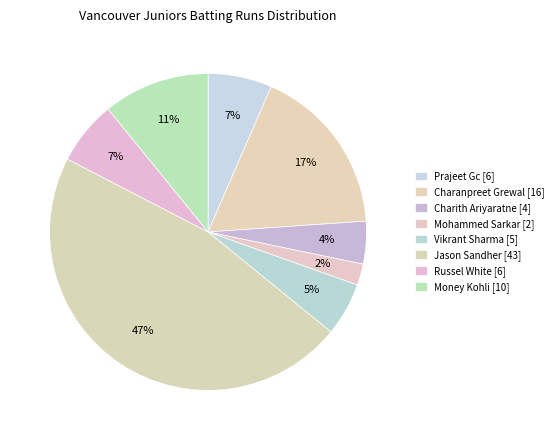

How many segments does this pie chart have?

8